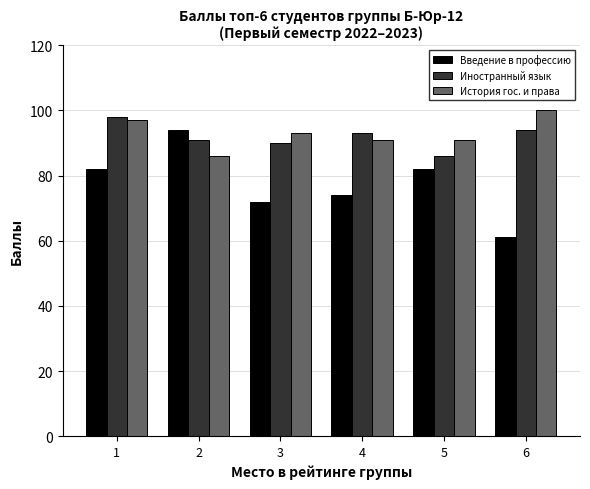

Which series has the widest spread of values?

Введение в профессию